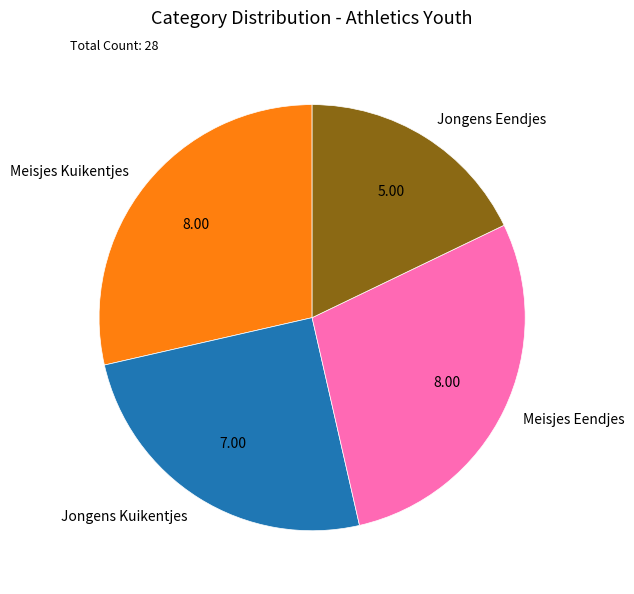

Between Jongens Kuikentjes and Jongens Eendjes, which is larger?

Jongens Kuikentjes